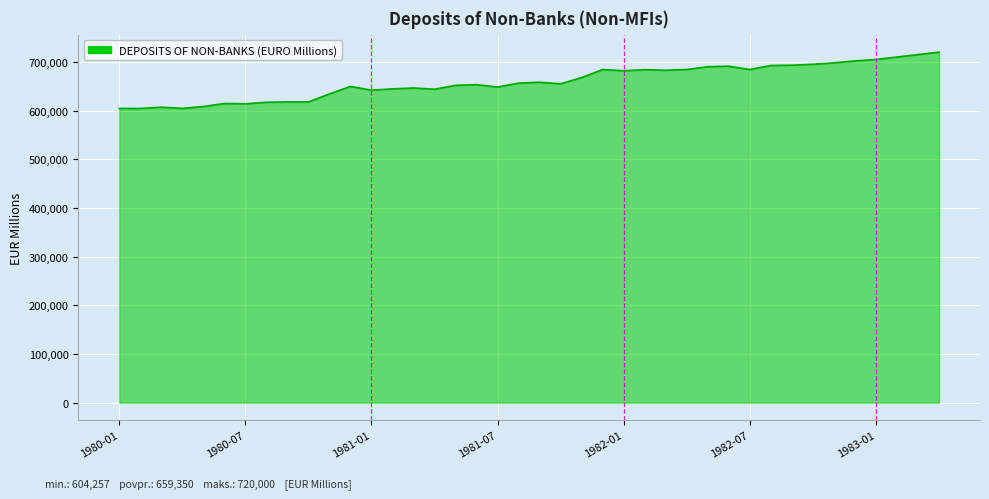

What is the difference between the maximum and minimum values?

115743